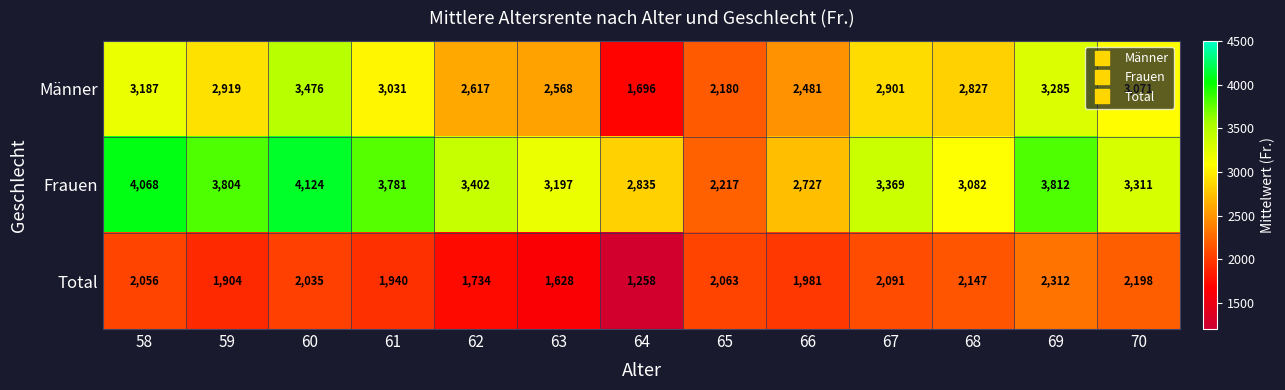

Which category has the lowest value across all series?

64